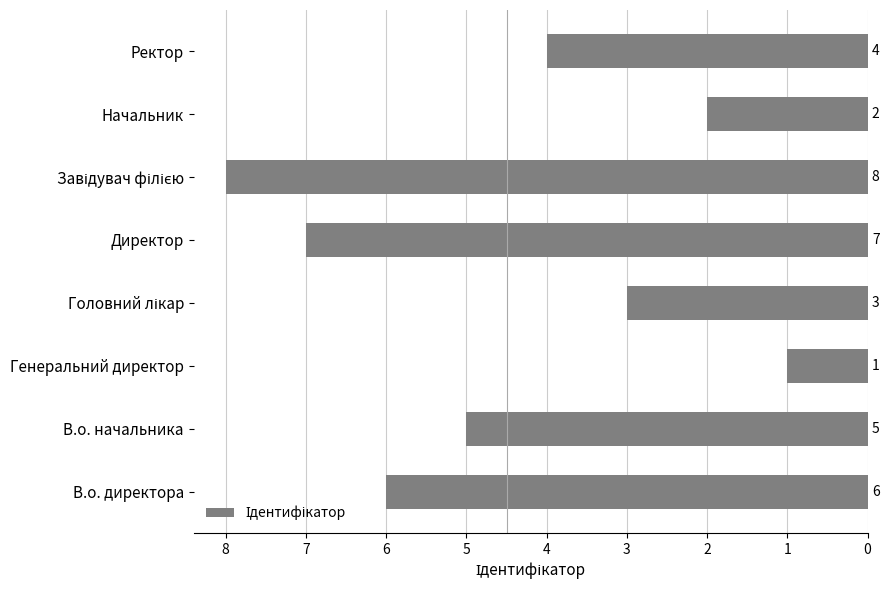

How many categories are shown in the chart?

8